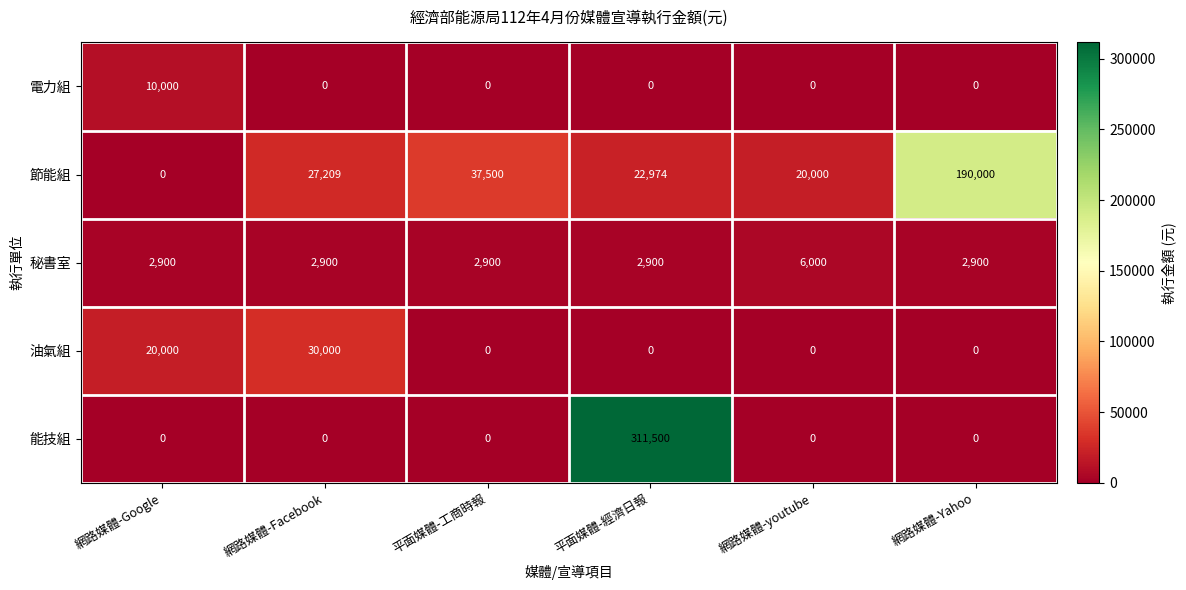

What is the greatest value displayed?

311500